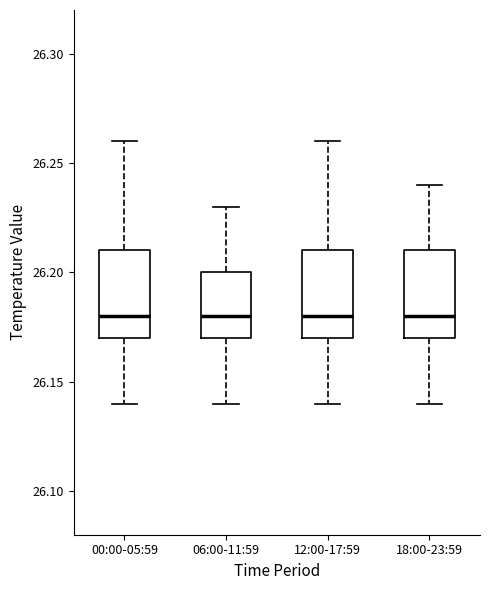

Where does the lower whisker of the box for 06:00-11:59 end on the y-axis? The values are not printed on the chart, so give them approximately, as read against the axis.

26.14